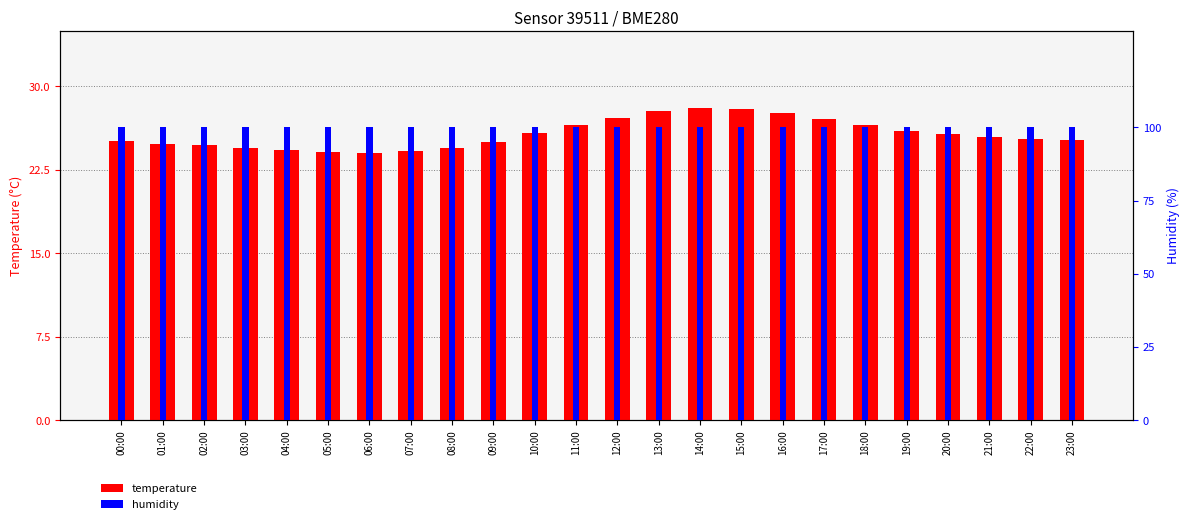

What is the value of the temperature bar at the 10th from the left?

25.0